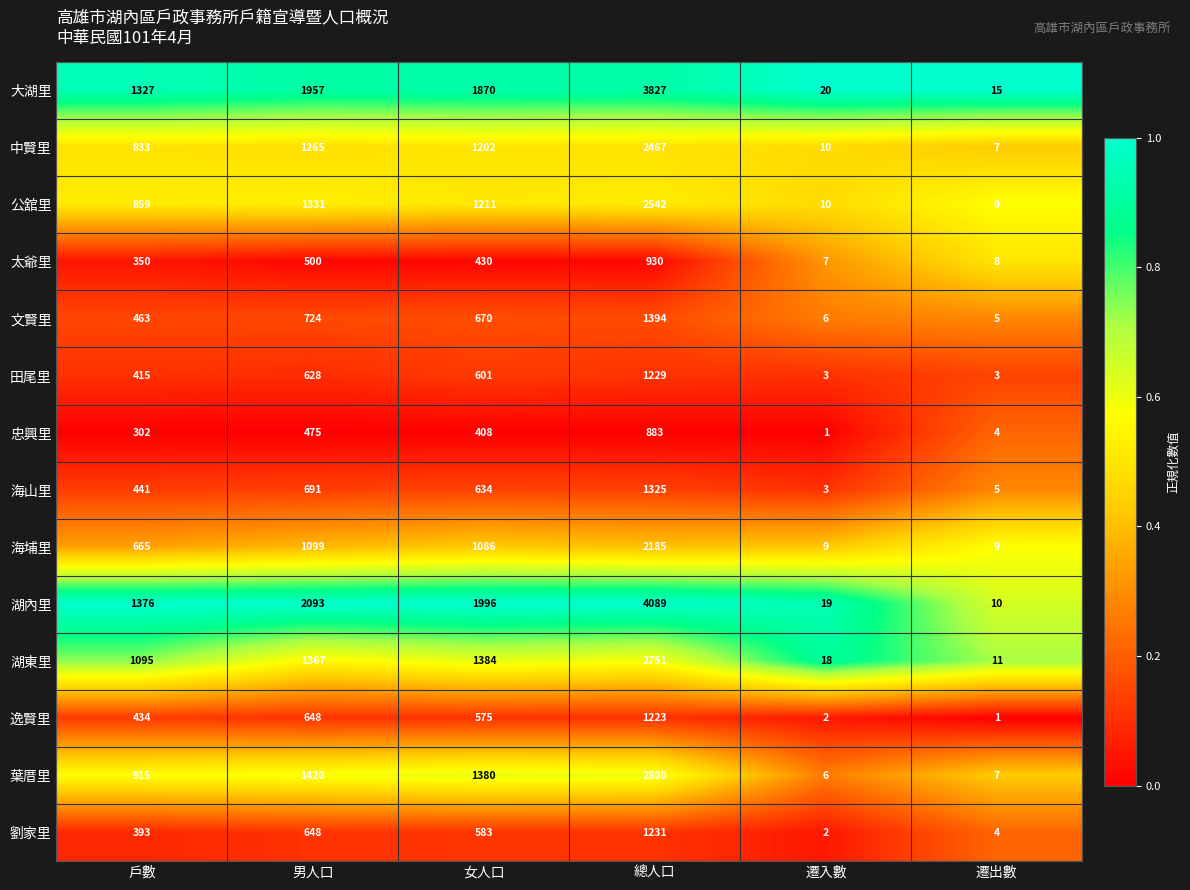

At 戶數, list the series in order from largest to smallest.

湖內里, 大湖里, 湖東里, 葉厝里, 公舘里, 中賢里, 海埔里, 文賢里, 海山里, 逸賢里, 田尾里, 劉家里, 太爺里, 忠興里